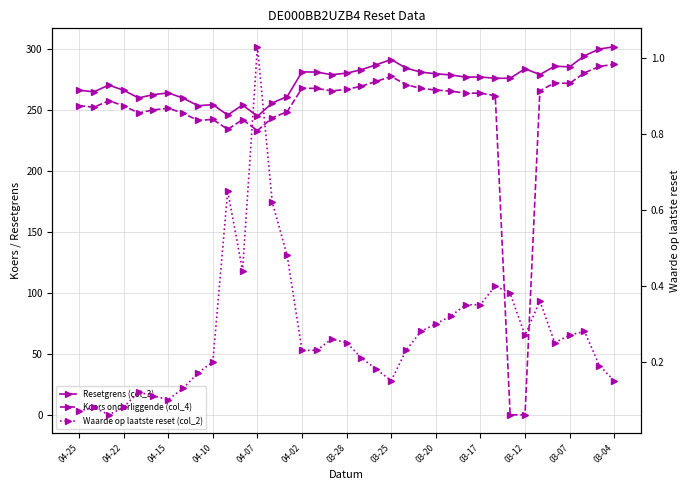

What is the difference between the maximum and minimum values in the Koers onderliggende (col_4) series?

287.2